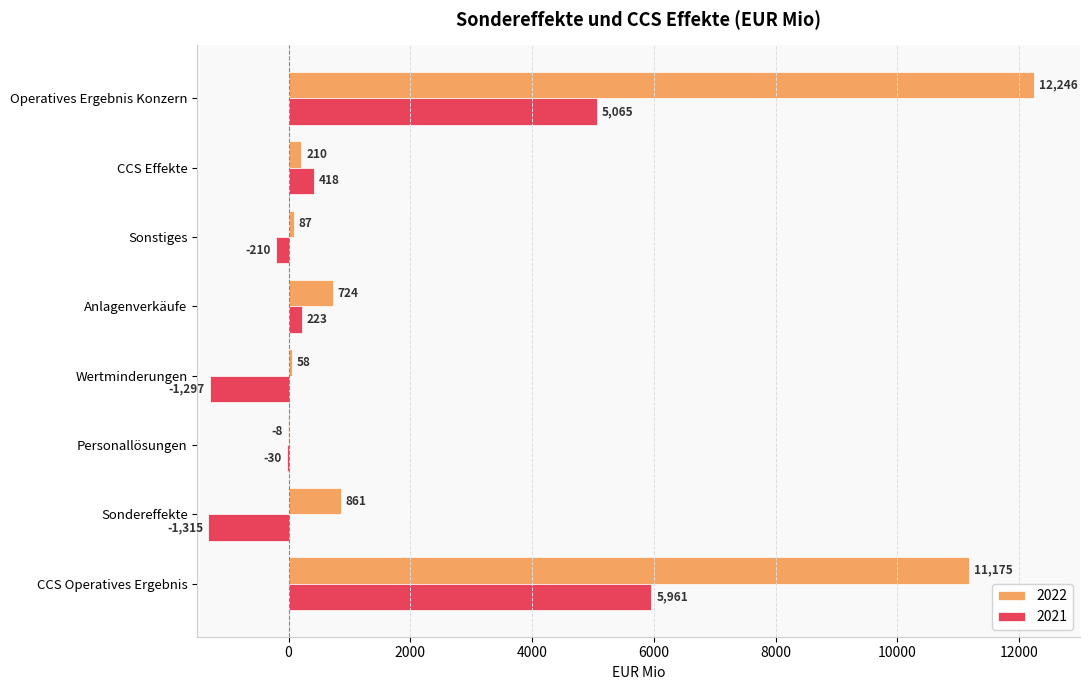

What is the spread (max minus min) of values at Sondereffekte?

2176